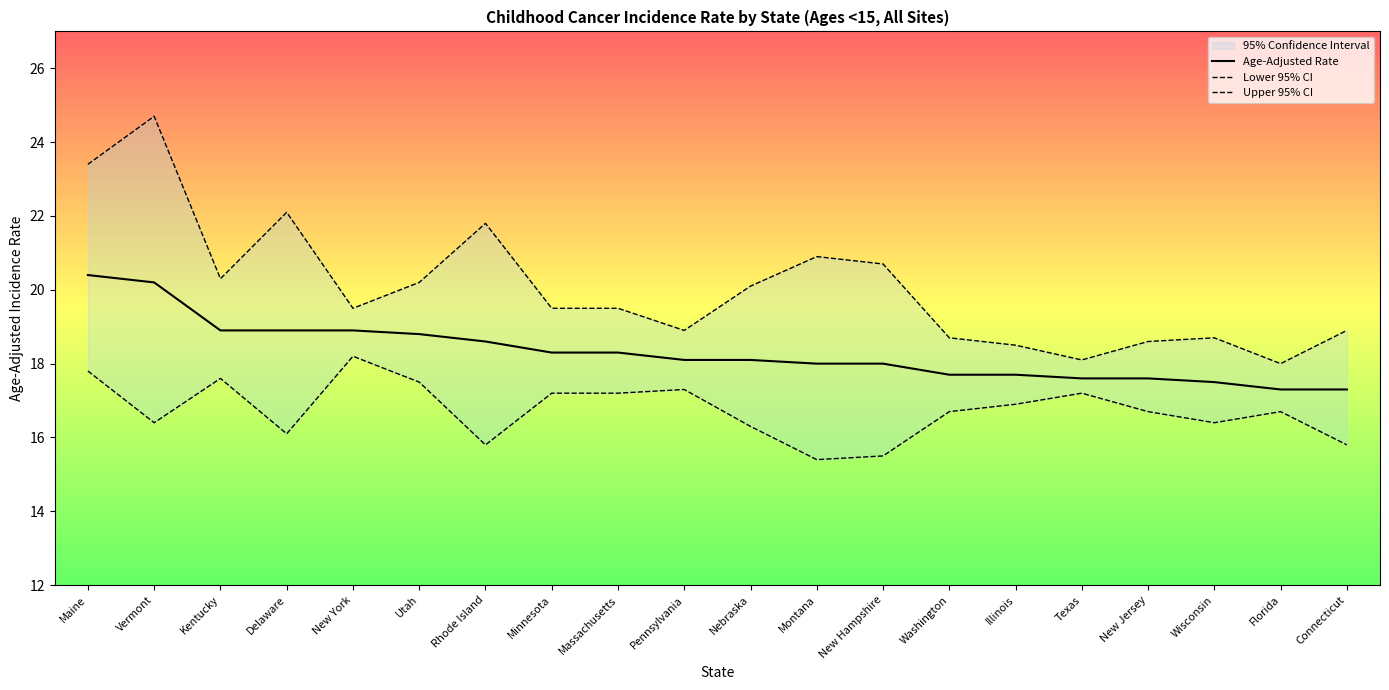

List the series in order of their peak value, highest first.

Upper 95% CI, Age-Adjusted Rate, Lower 95% CI